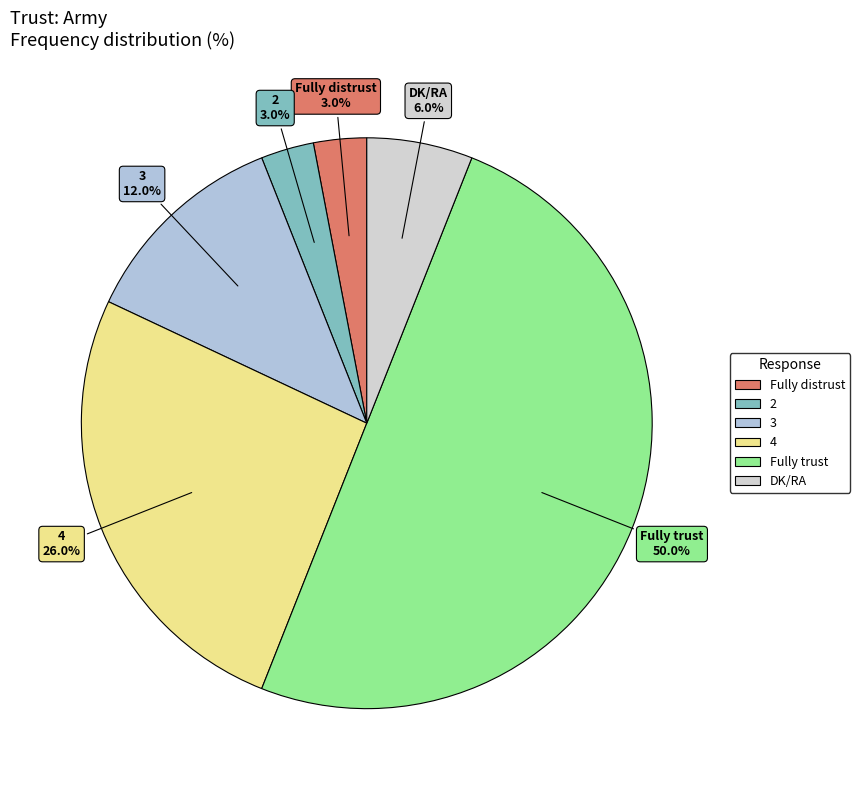

To the nearest percent, what percentage of the pie is 2?

3%